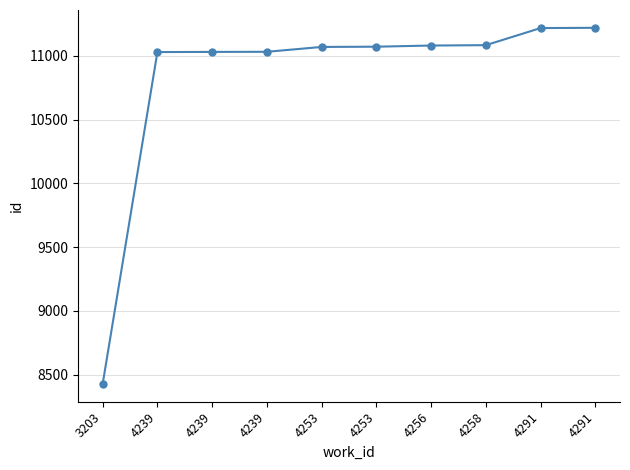

Reading left to right, extract all data points from this chart.

8428	11029	11030	11031	11069	11071	11080	11083	11217	11219